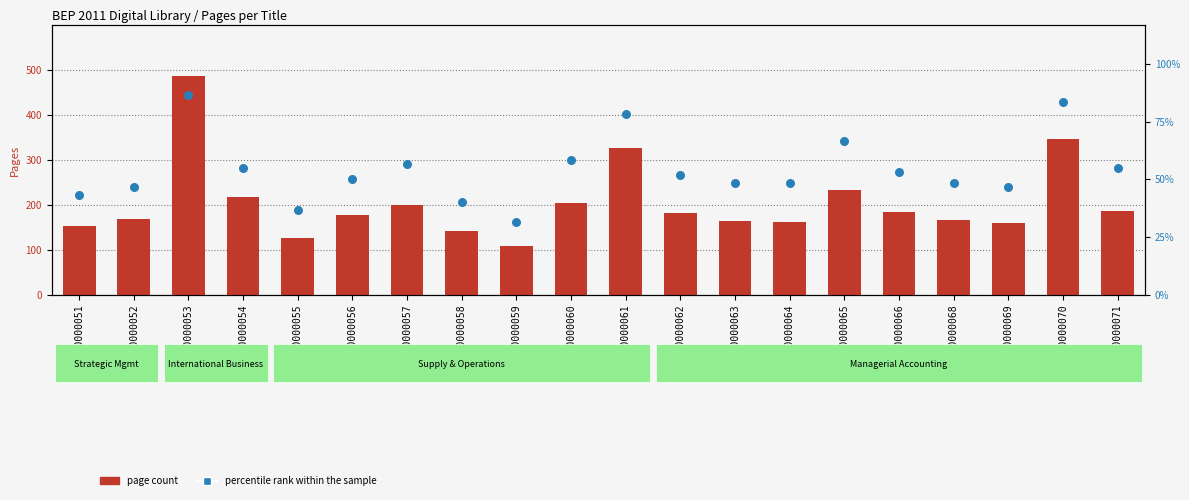

Which series contains the highest Y value?

page count